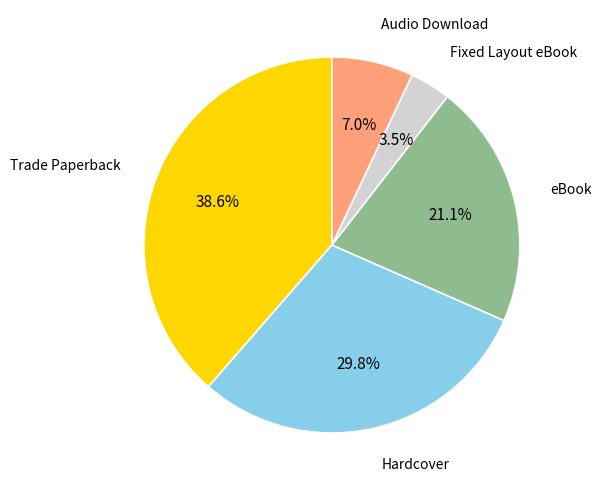

Do Fixed Layout eBook and Trade Paperback together represent more than half of the pie?

No